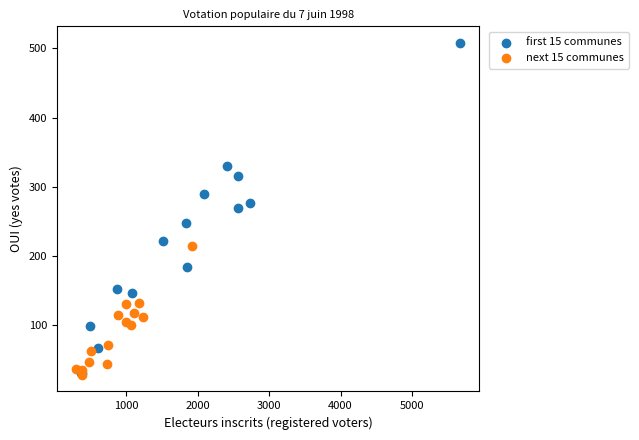

Which series has the widest spread of Y values?

first 15 communes